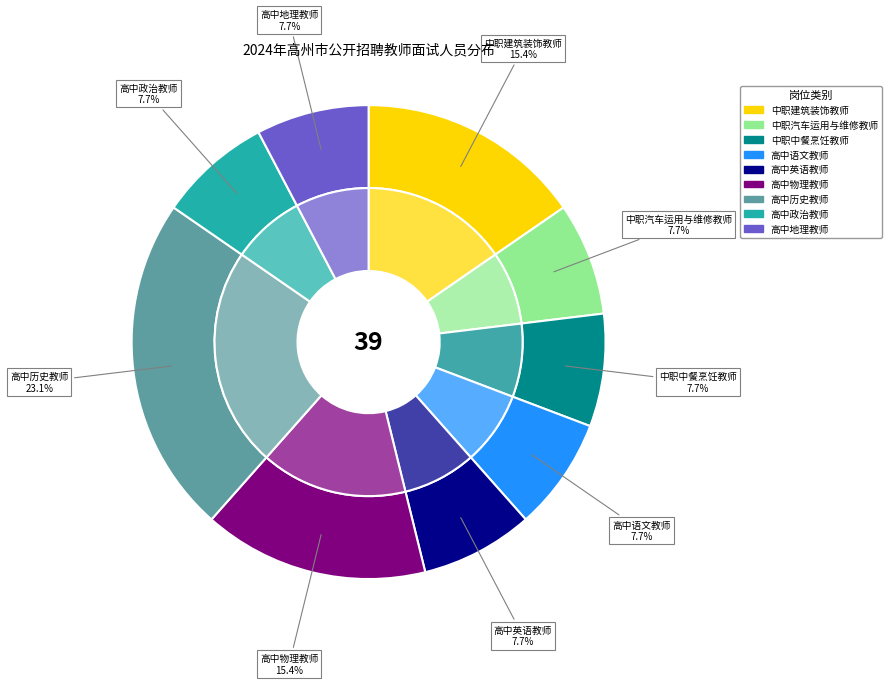

What percentage is the 高中地理教师 slice, to the nearest percent?

8%